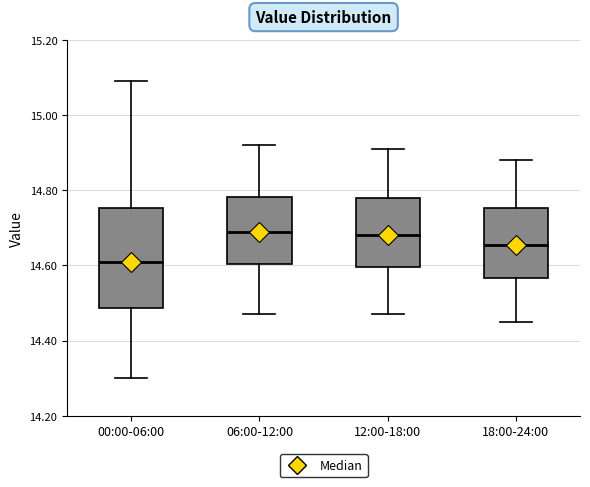

Reading left to right, transcribe this box plot: for each box, give where its median line is, the range the box spans, and where its two whiskers end, as read against the y-axis. The values are not printed on the chart, so give them approximately, as read against the axis.

00:00-06:00: median 14.62, box 14.48 to 14.76, whiskers 14.30 to 15.10
06:00-12:00: median 14.70, box 14.60 to 14.78, whiskers 14.48 to 14.92
12:00-18:00: median 14.68, box 14.60 to 14.78, whiskers 14.48 to 14.92
18:00-24:00: median 14.66, box 14.56 to 14.76, whiskers 14.46 to 14.88